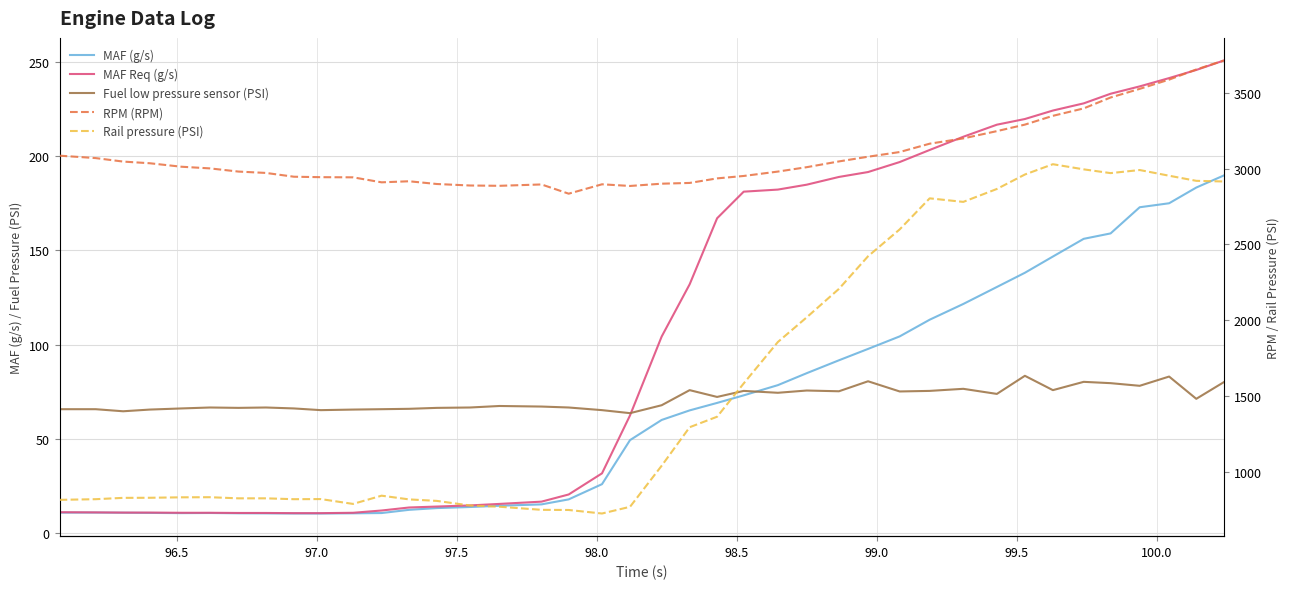

How many values in the Rail pressure (PSI) series are below 1039?

20